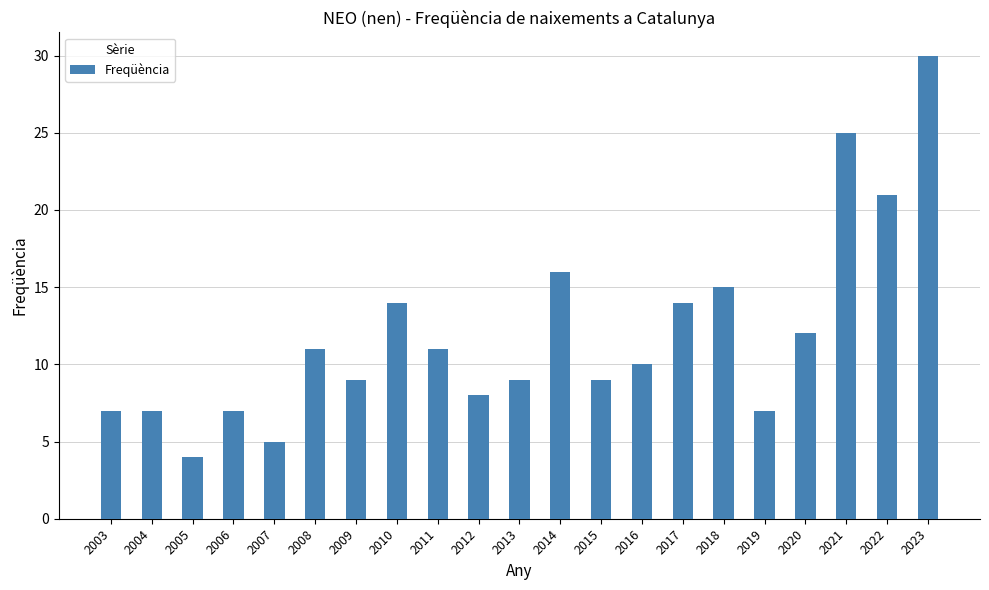

What is the maximum value shown in the chart?

30